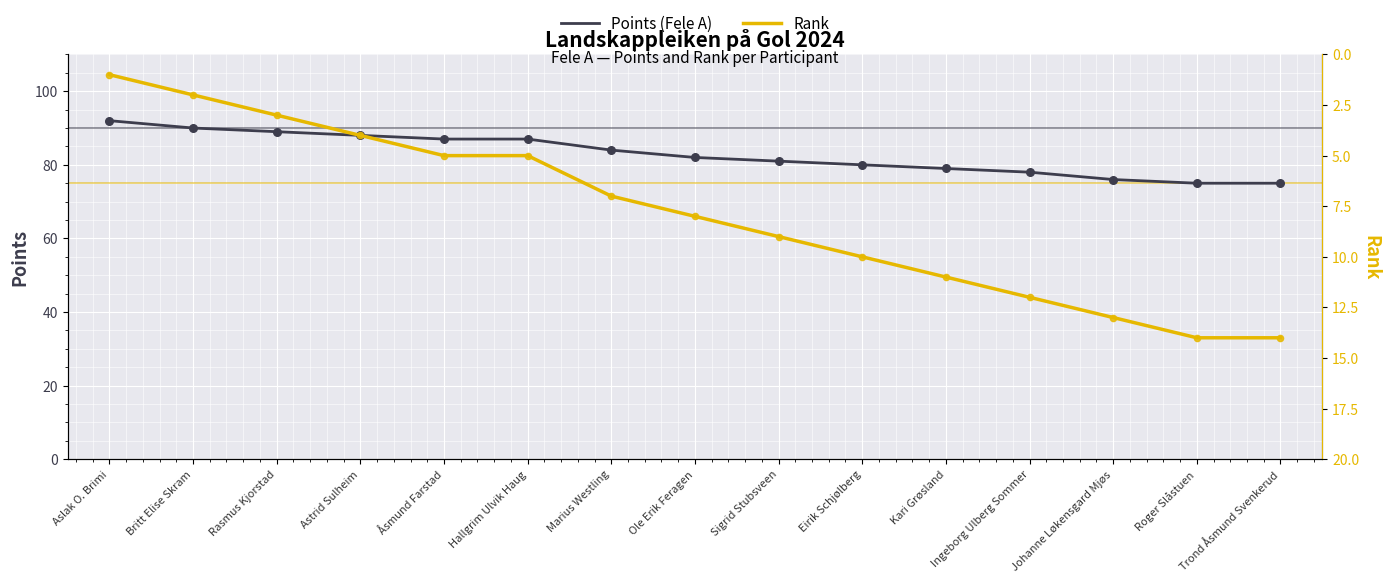

At how many categories does at least one series exceed 39?

15